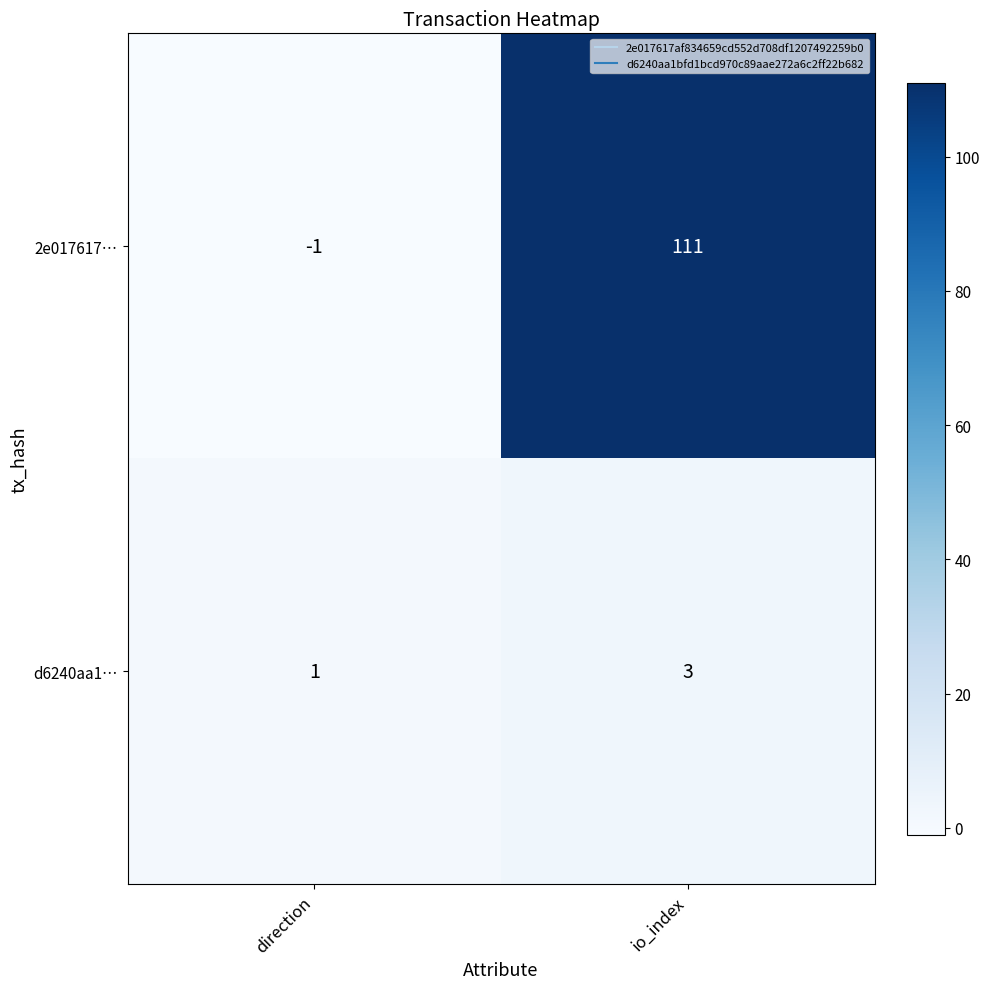

Is the value of d6240aa1… at io_index greater than the value of 2e017617… at direction?

Yes